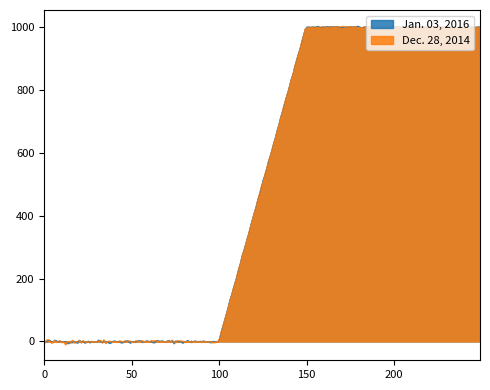

True or false: Jan. 03, 2016 and Dec. 28, 2014 intersect in this chart.

False